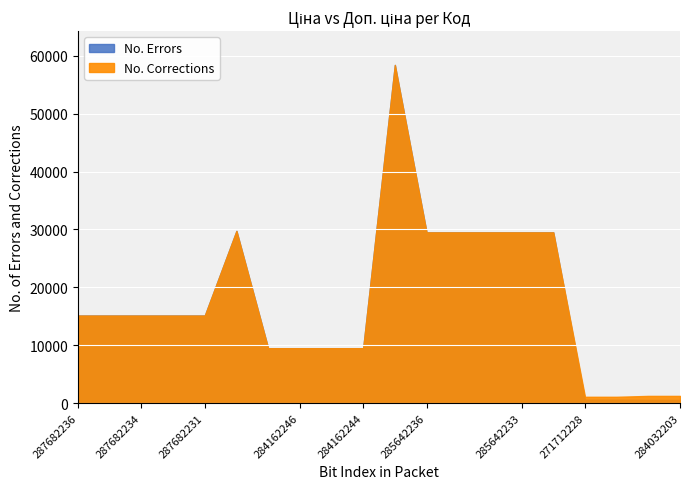

What is the sum of the No. Errors values at 271712228 and 285642235?

30081.4